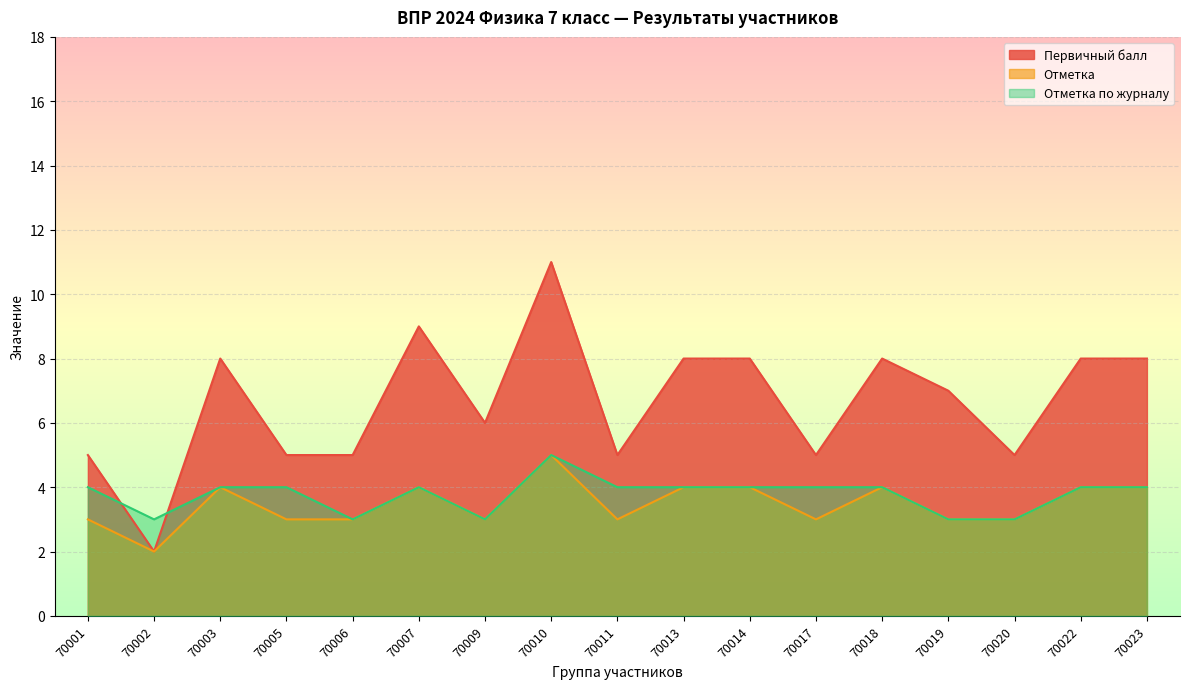

How many lines are shown in the chart?

3